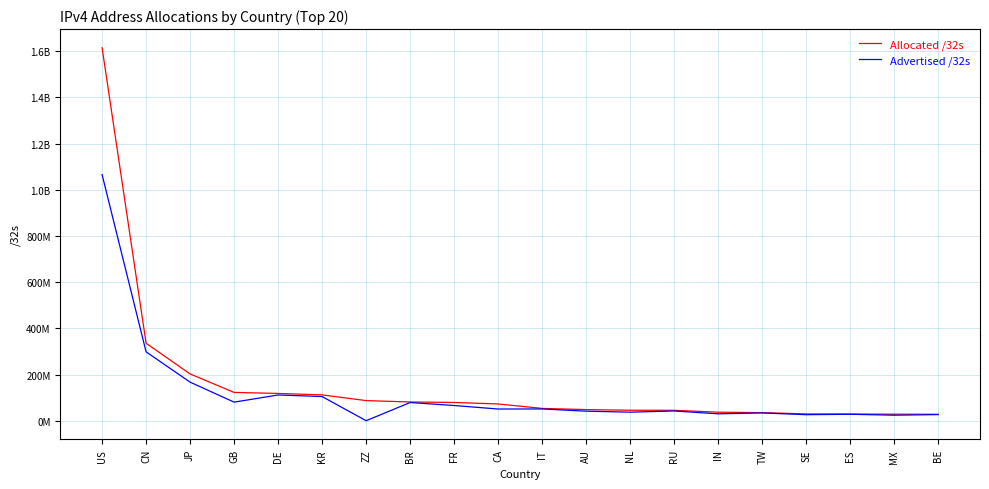

What is the difference between the second highest and second lowest values in the Allocated /32s series?

307049216